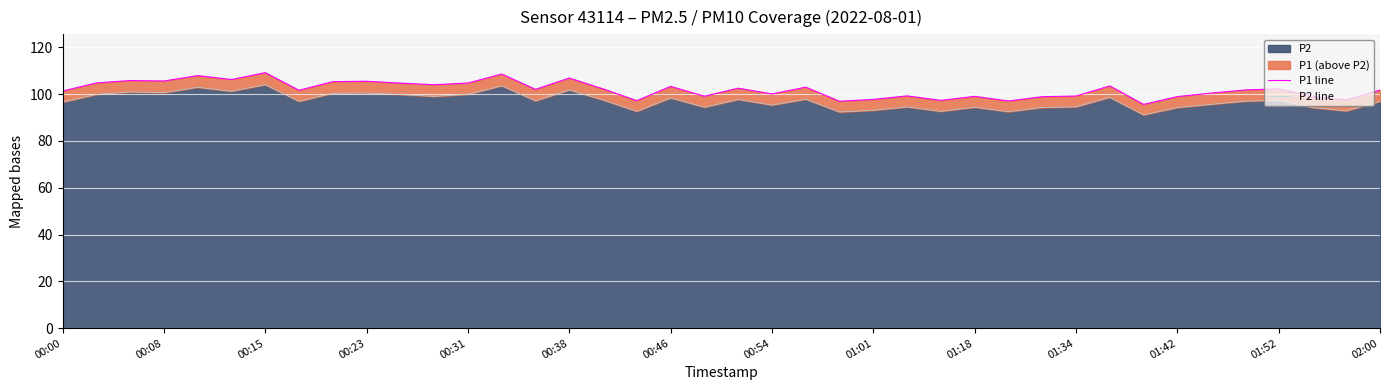

Which category has the lowest value across all series?

32